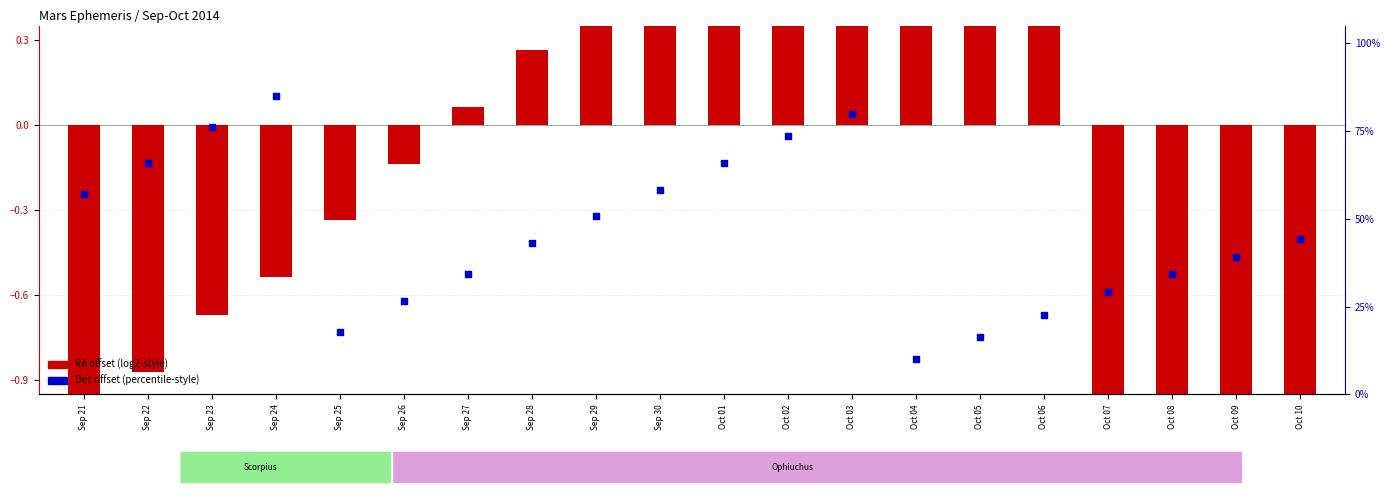

At how many categories does at least one series exceed 48?

9